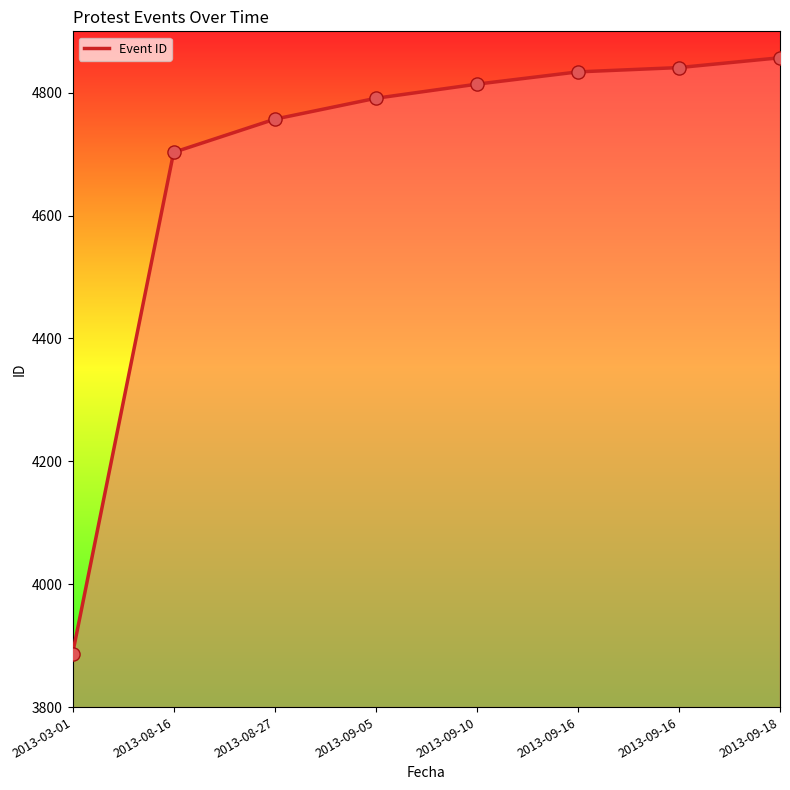

Between 2013-09-16 and 2013-08-16, which is larger?

2013-09-16